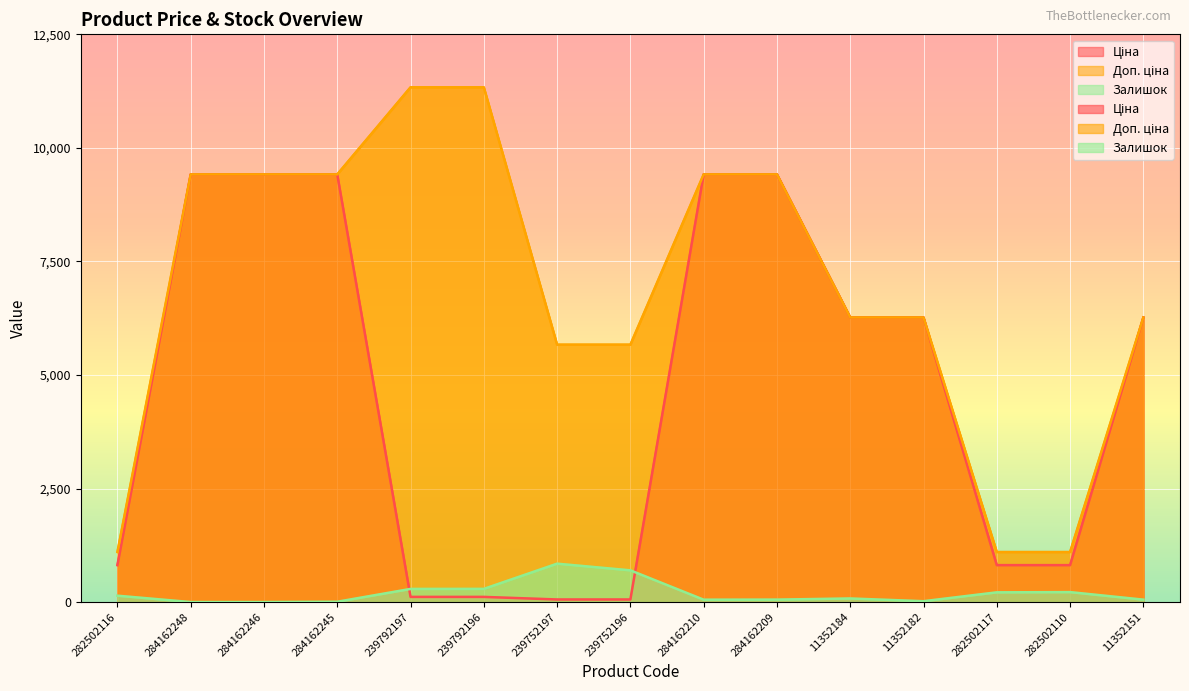

Between 282502116 and 282502110, which series saw the biggest shift?

Залишок